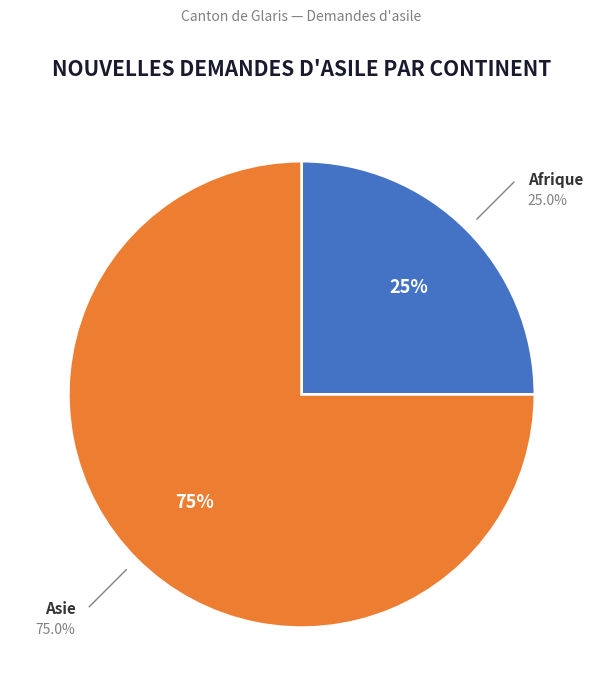

Does Asie represent more than half of the total?

Yes